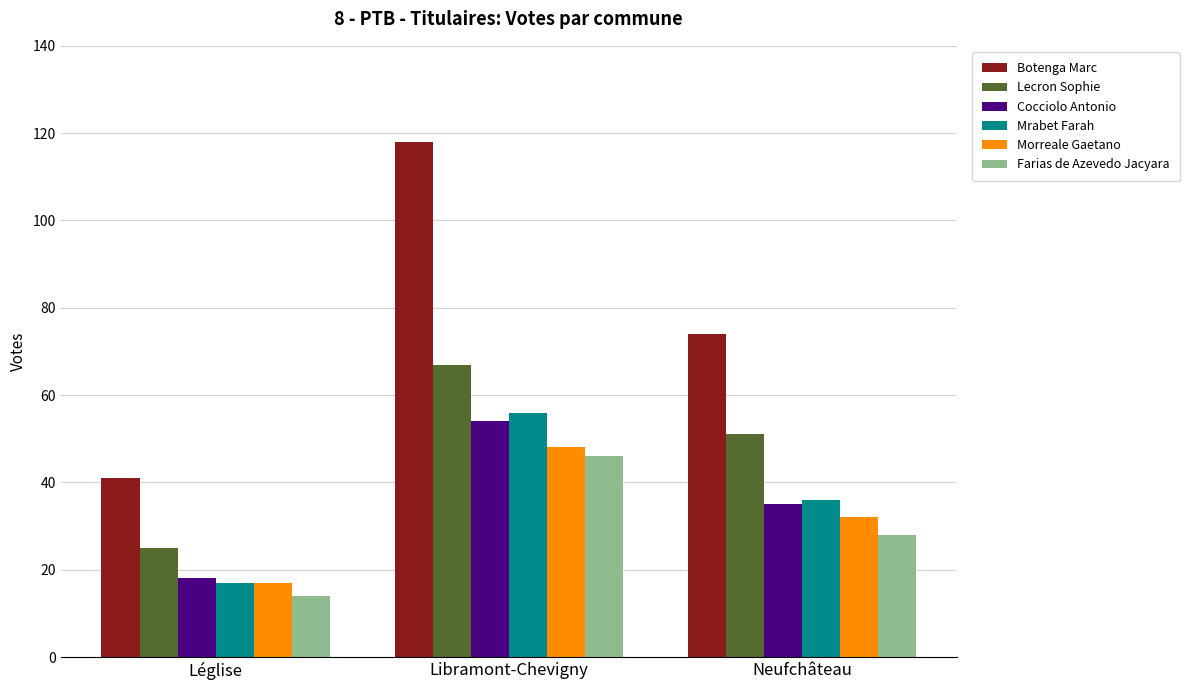

Where is Mrabet Farah nearest to the value 36?

Neufchâteau